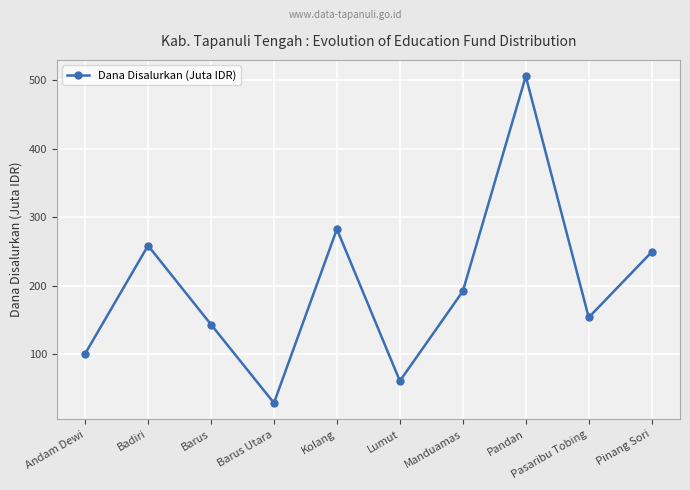

Which label corresponds to the largest value in the chart?

Pandan